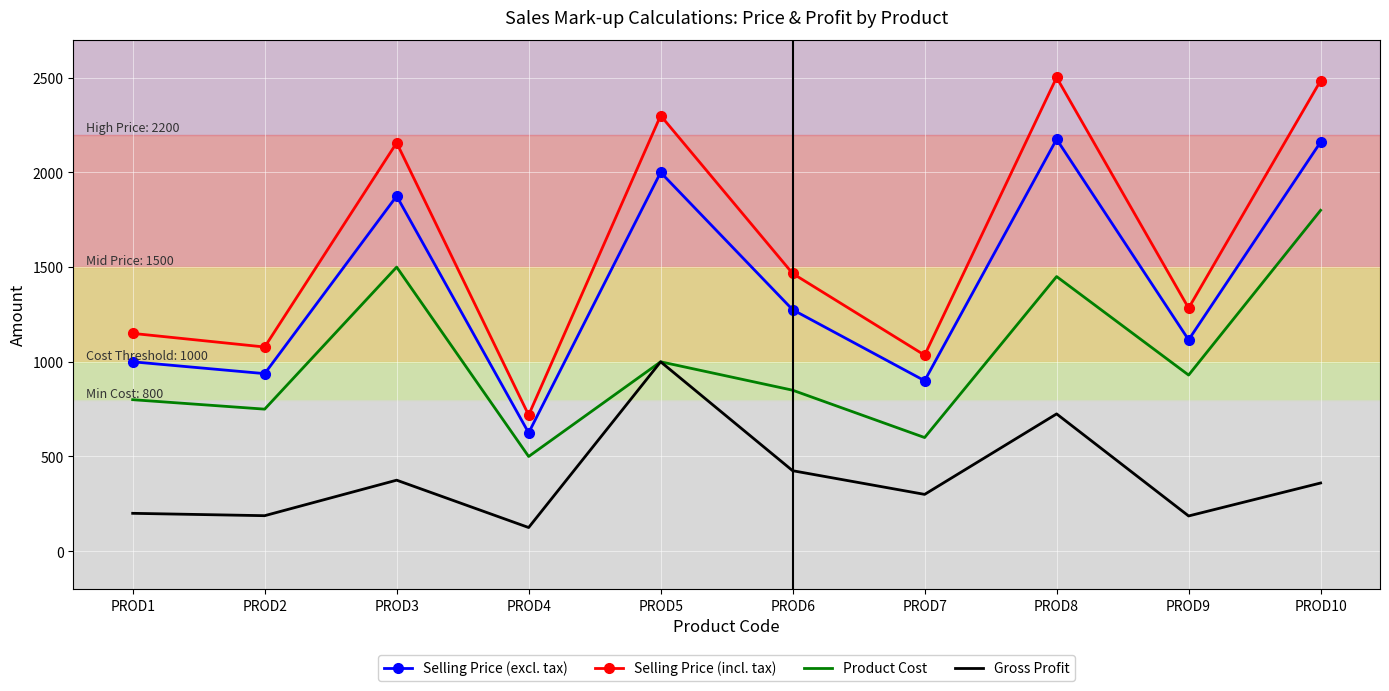

How many interior local peaks does the Selling Price (excl. tax) series have?

3